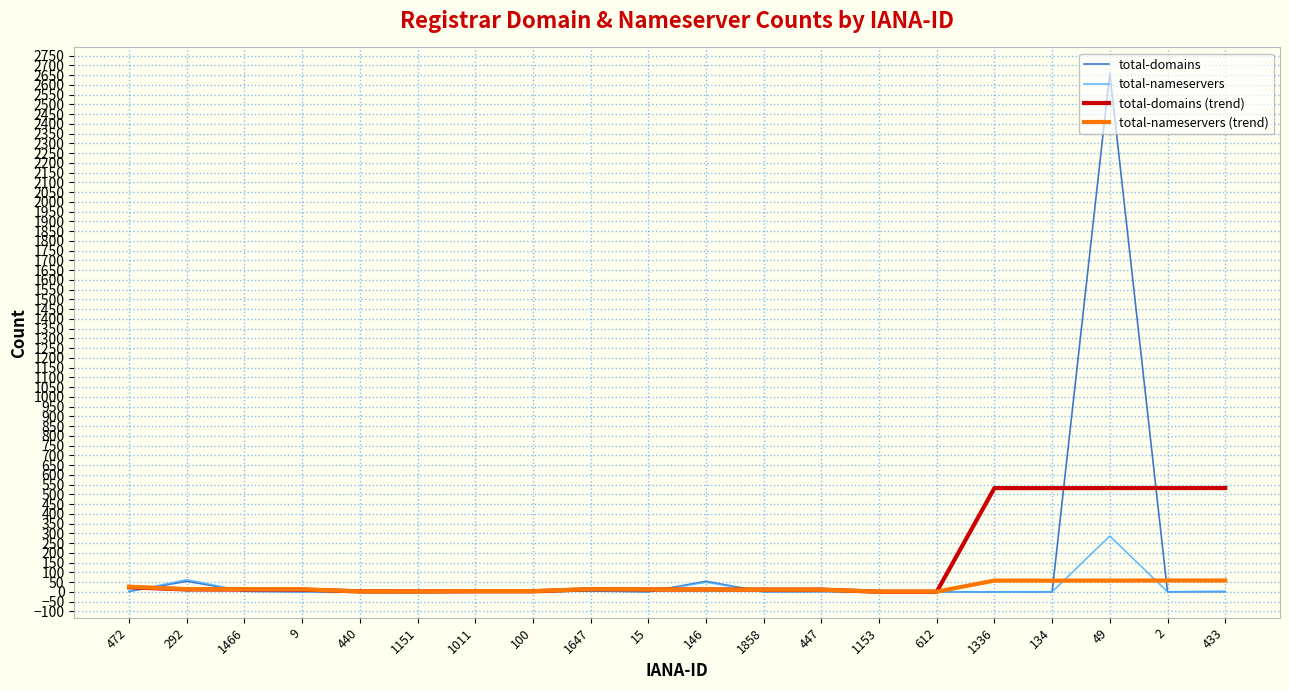

Is the value of total-nameservers at 15 greater than the value of total-domains (trend) at 2?

No